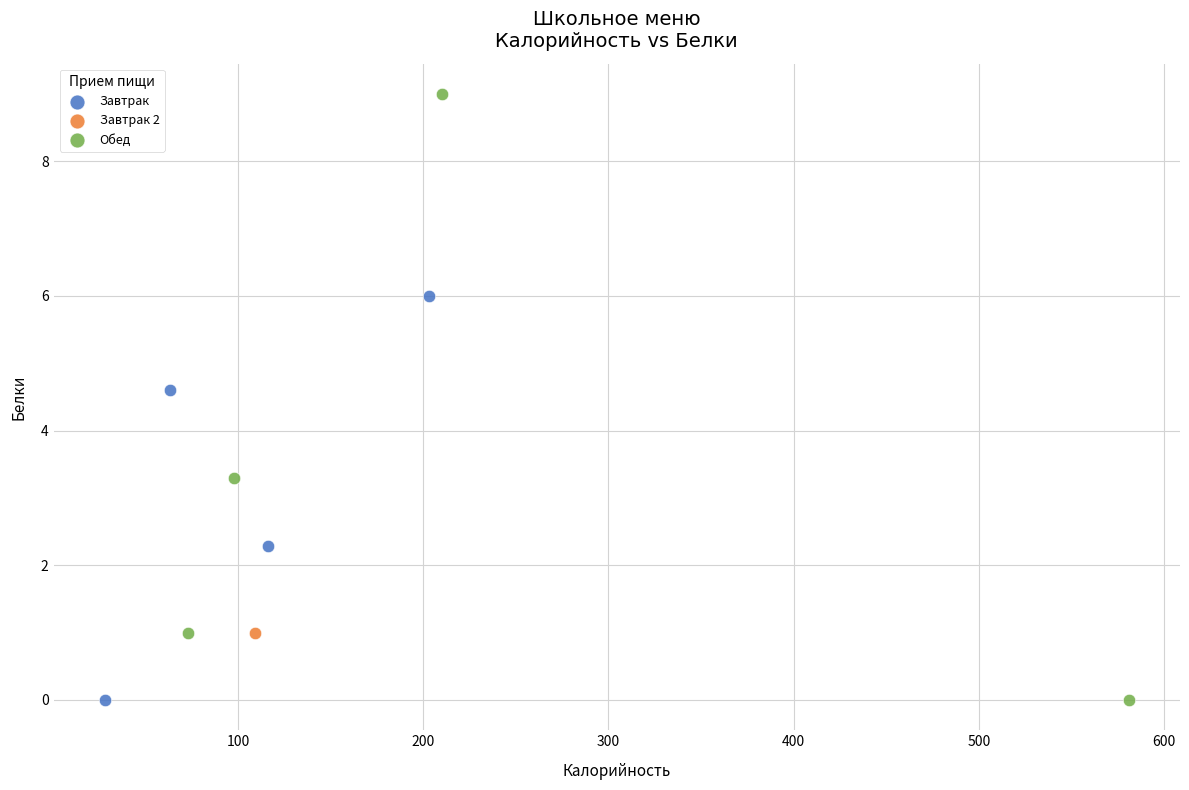

What are all the series names shown in the legend?

Завтрак, Завтрак 2, Обед